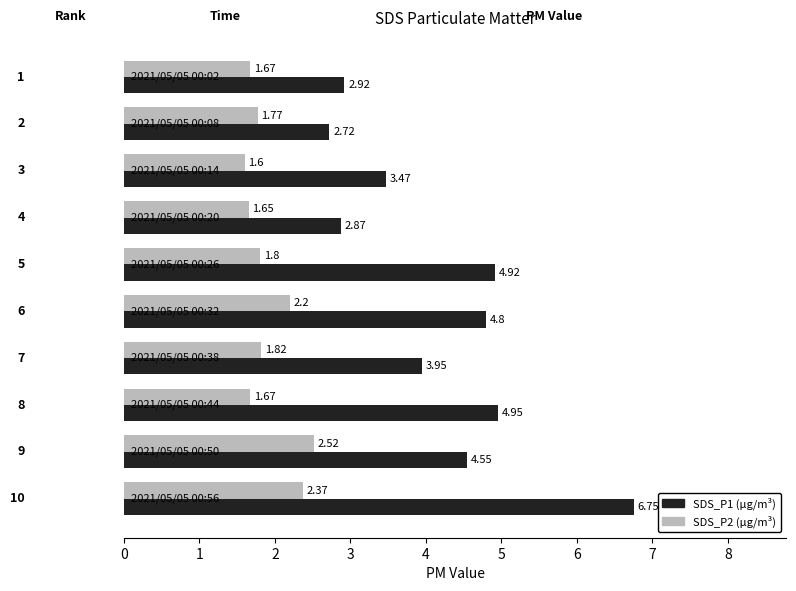

What is the value of the SDS_P2 bar at the 5th from the left?

1.8